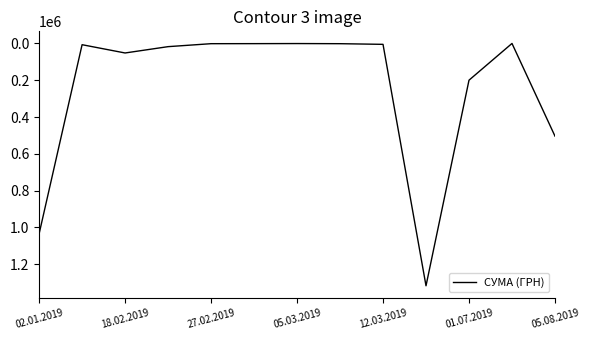

What is the greatest value displayed?

1316889.5